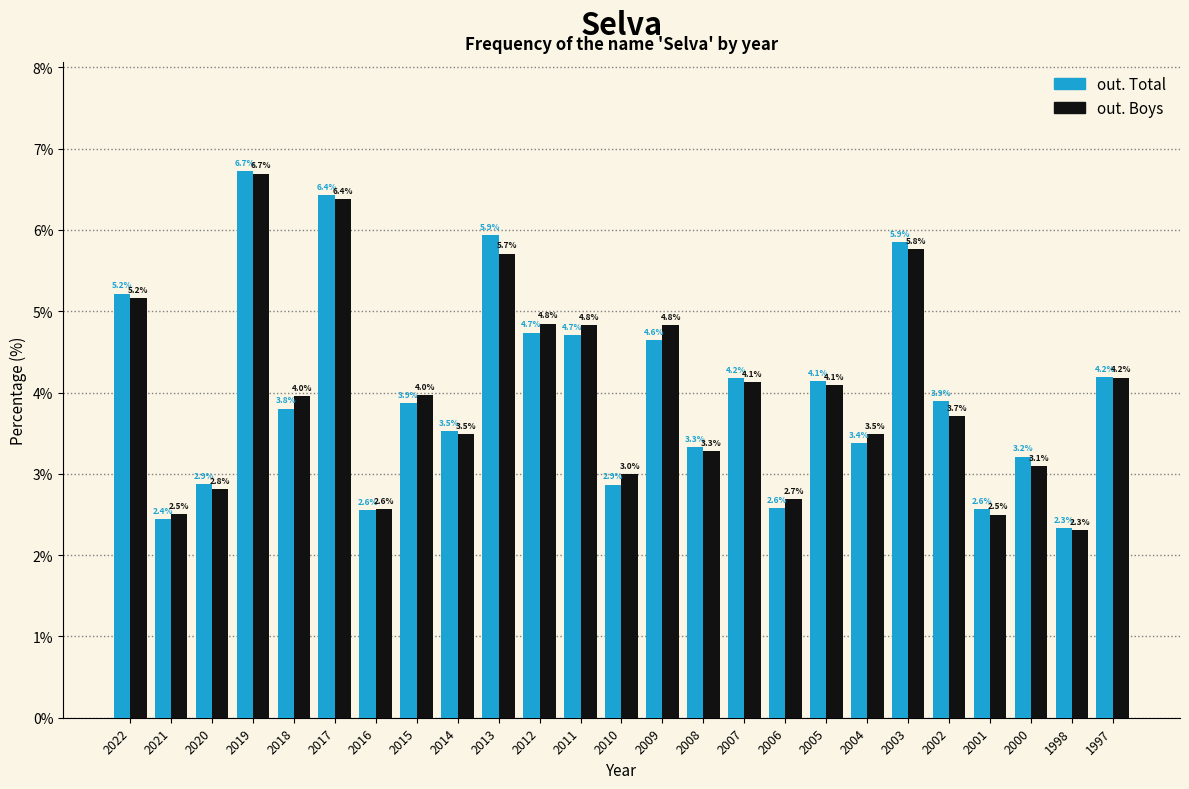

Reading left to right, extract all data points from this chart.

out. Total: 2022=5.2	2021=2.4	2020=2.9	2019=6.7	2018=3.8	2017=6.4	2016=2.6	2015=3.9	2014=3.5	2013=5.9	2012=4.7	2011=4.7	2010=2.9	2009=4.6	2008=3.3	2007=4.2	2006=2.6	2005=4.1	2004=3.4	2003=5.9	2002=3.9	2001=2.6	2000=3.2	1998=2.3	1997=4.2
out. Boys: 2022=5.2	2021=2.5	2020=2.8	2019=6.7	2018=4.0	2017=6.4	2016=2.6	2015=4.0	2014=3.5	2013=5.7	2012=4.8	2011=4.8	2010=3.0	2009=4.8	2008=3.3	2007=4.1	2006=2.7	2005=4.1	2004=3.5	2003=5.8	2002=3.7	2001=2.5	2000=3.1	1998=2.3	1997=4.2